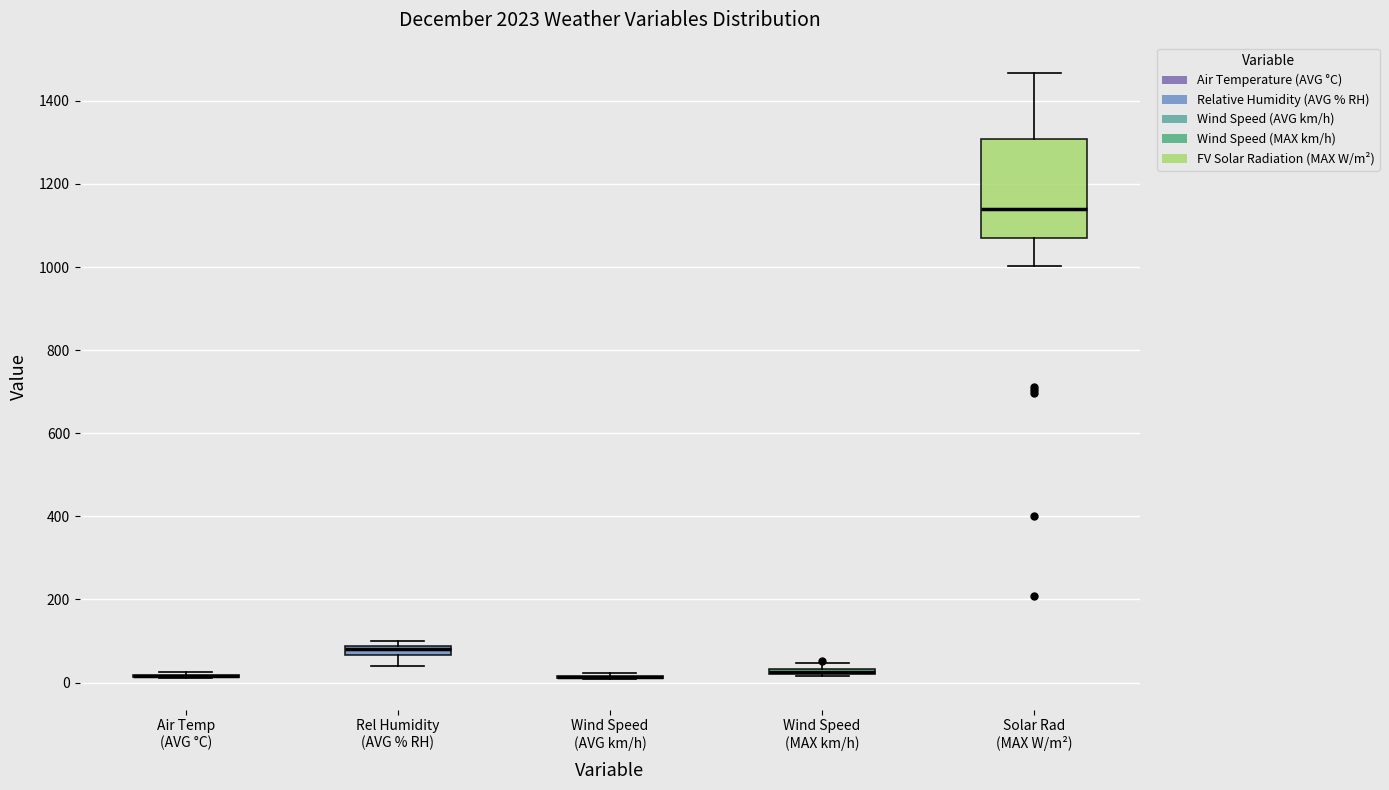

Where does the median line of the box for Solar Rad (MAX W/m²) sit on the y-axis? The values are not printed on the chart, so give them approximately, as read against the axis.

1140